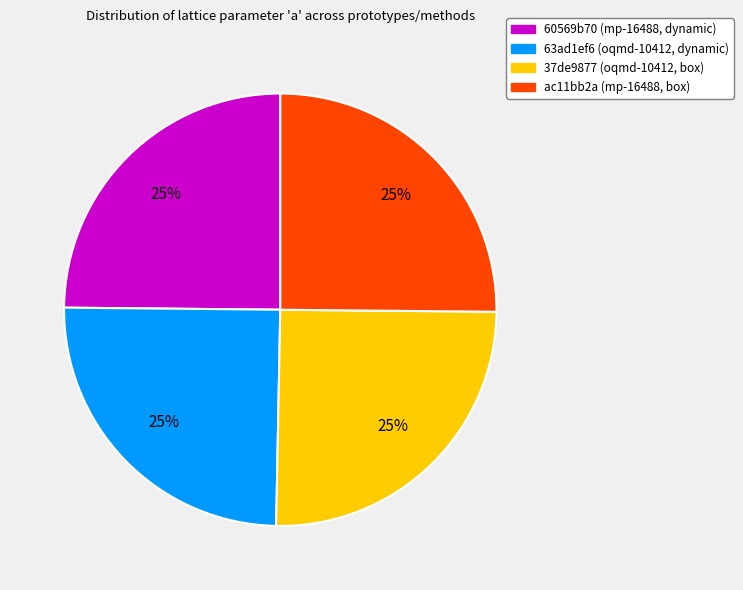

What is the ratio of the value at 37de9877 (oqmd-10412, box) to the value at 60569b70 (mp-16488, dynamic)?

1.0